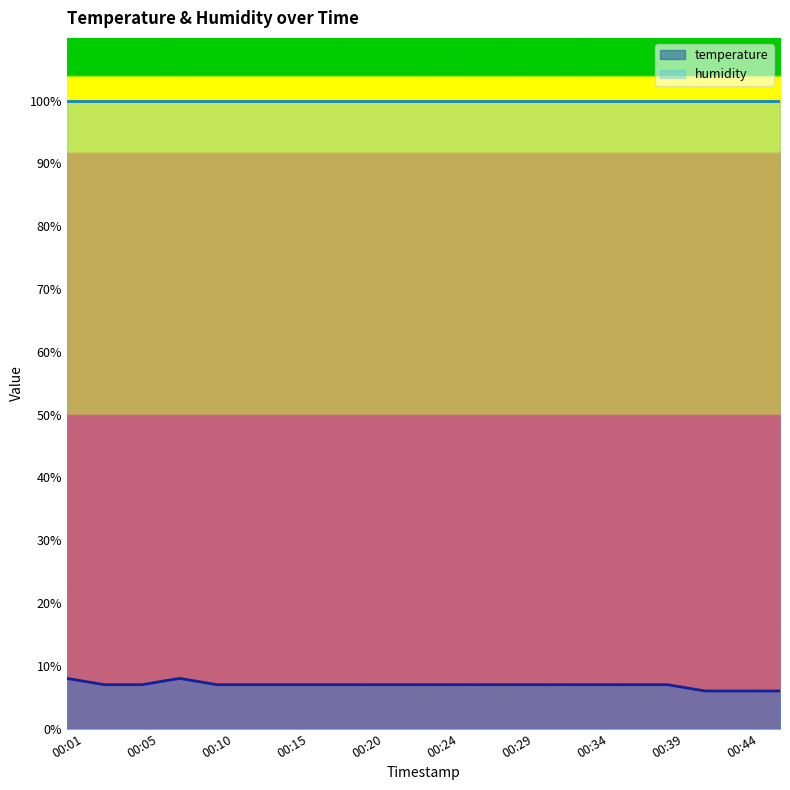

What is the value of the 13th point from the left?

7.0